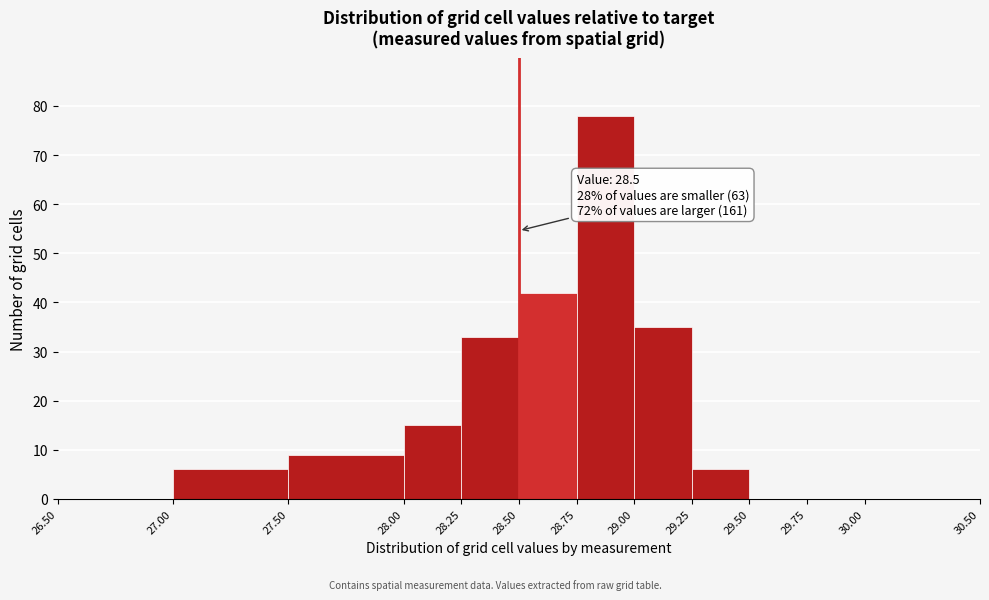

Over which range of the x-axis is the bar tallest?

28.75 to 29.00